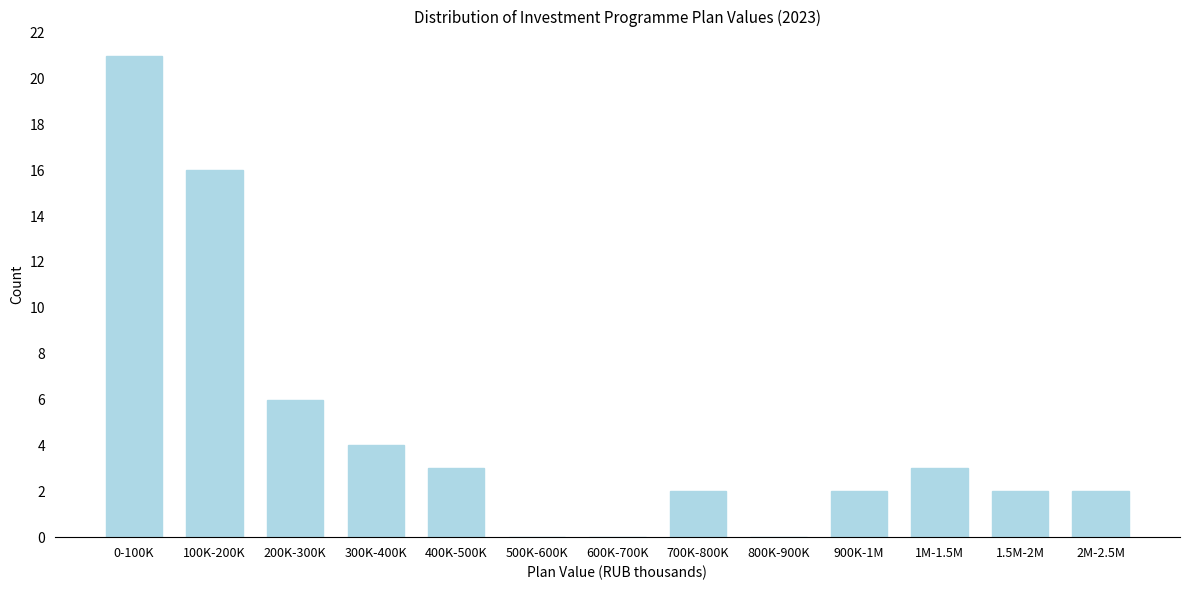

Reading left to right, transcribe all the data shown in this chart.

0-100K=21	100K-200K=16	200K-300K=6	300K-400K=4	400K-500K=3	500K-600K=0	600K-700K=0	700K-800K=2	800K-900K=0	900K-1M=2	1M-1.5M=3	1.5M-2M=2	2M-2.5M=2